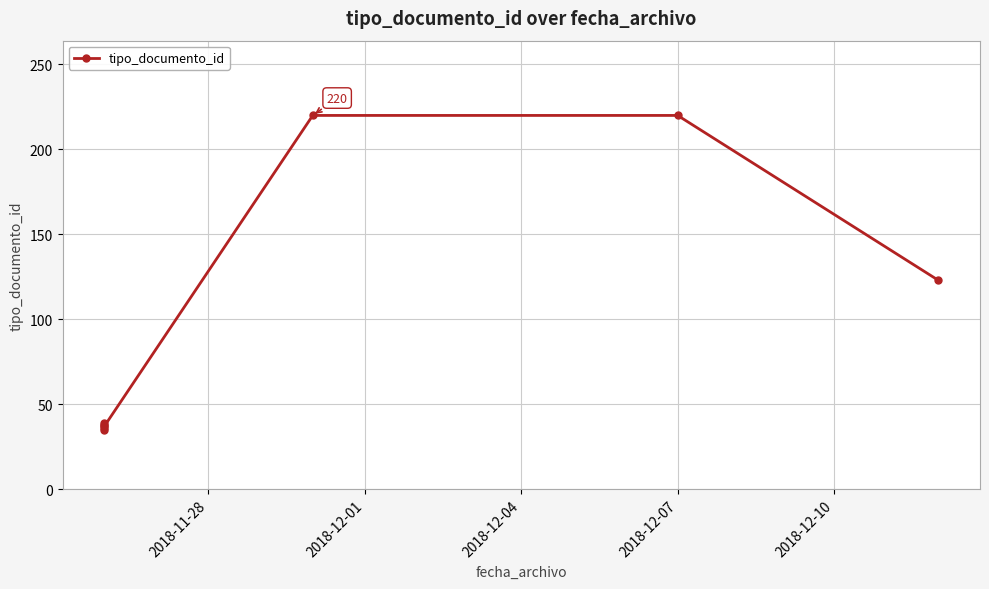

What is the minimum value shown in the chart?

35